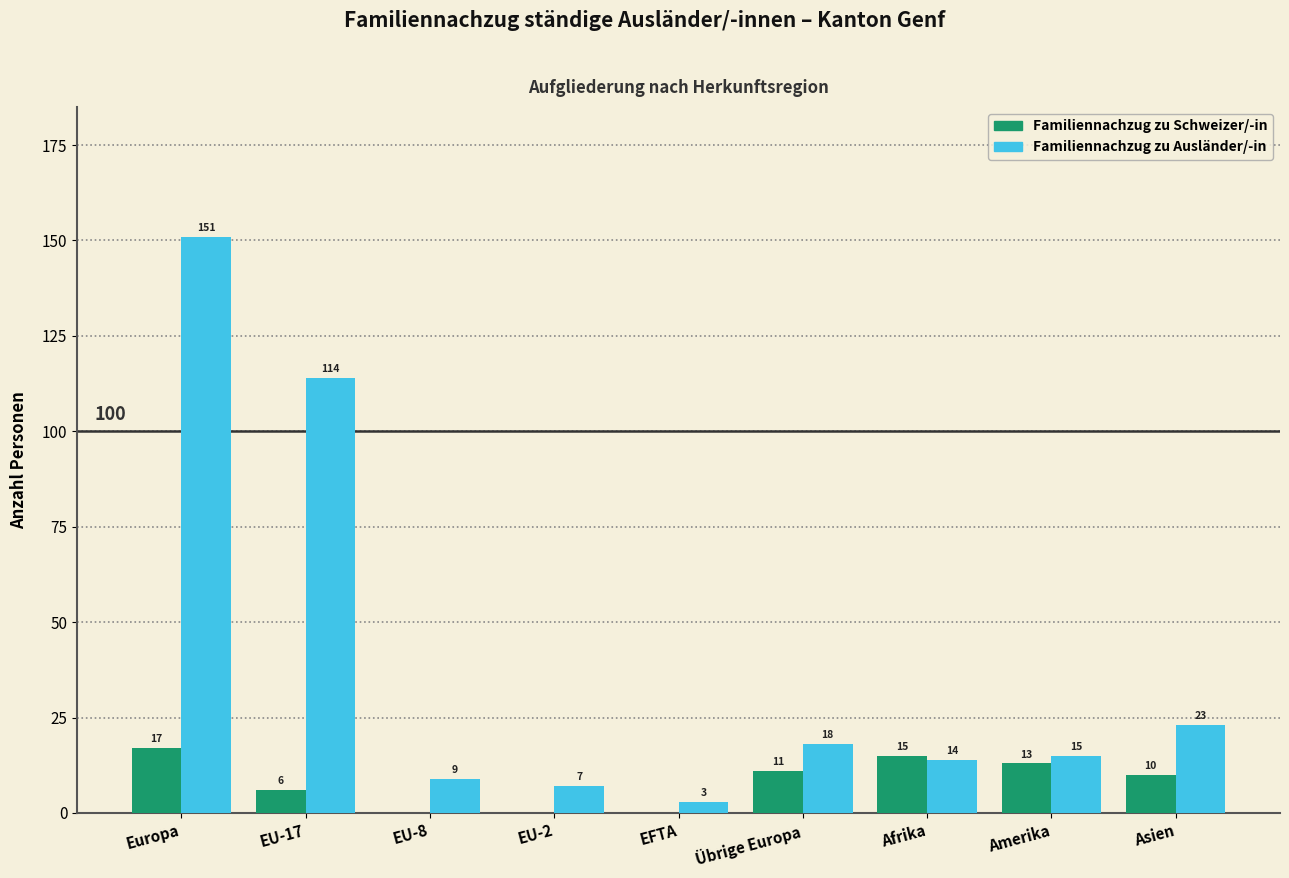

How many series are shown in this chart?

2